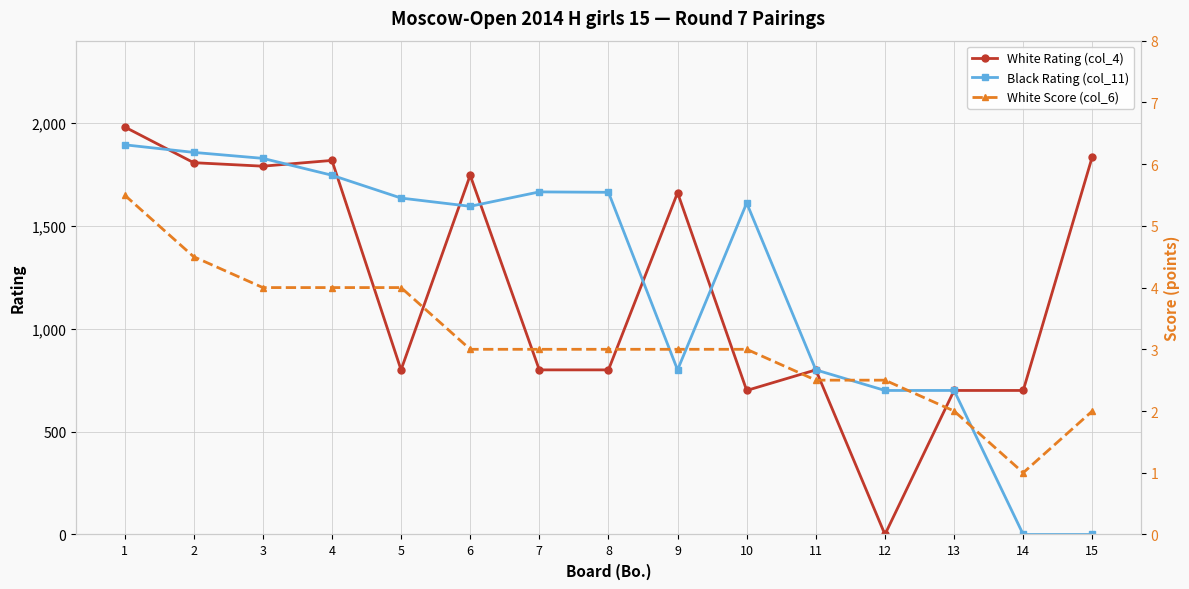

Which series has the largest range (max minus min)?

White Rating (col_4)